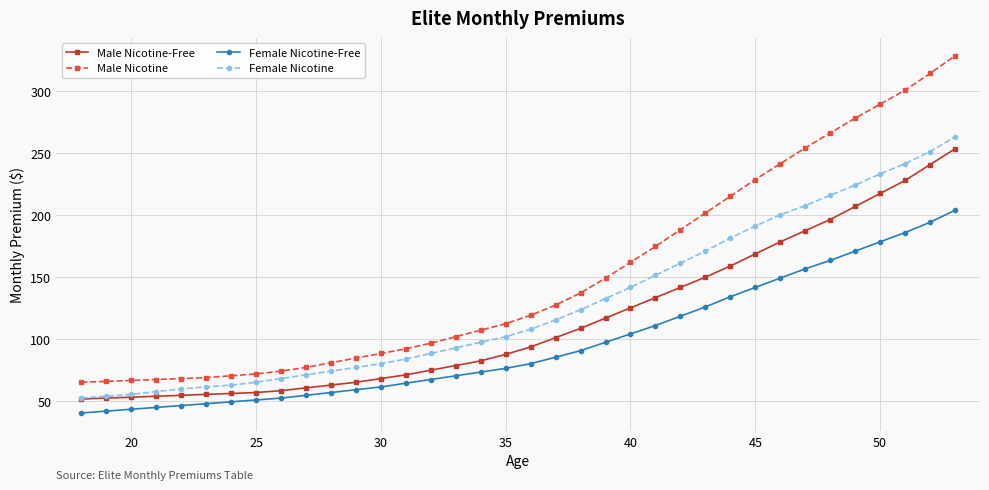

Rank the series by their maximum value, from highest to lowest.

Male Nicotine, Female Nicotine, Male Nicotine-Free, Female Nicotine-Free